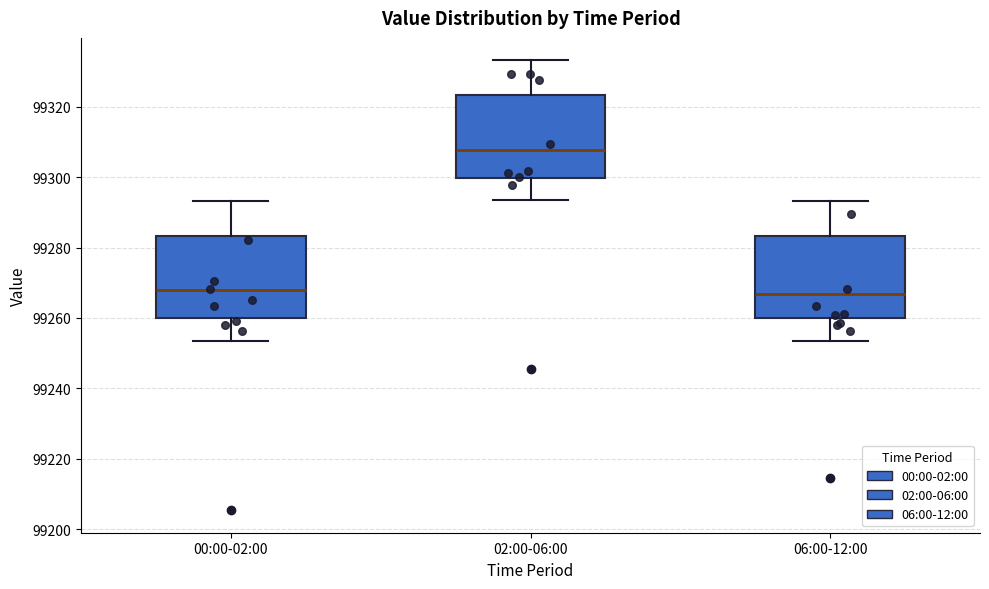

Reading left to right, read every box against the y-axis: the position of its median line, the range the box covers, and the ends of its whiskers. The values are not printed on the chart, so give them approximately, as read against the axis.

00:00-02:00: median 99268, box 99260 to 99284, whiskers 99254 to 99294
02:00-06:00: median 99308, box 99300 to 99324, whiskers 99294 to 99334
06:00-12:00: median 99266, box 99260 to 99284, whiskers 99254 to 99294